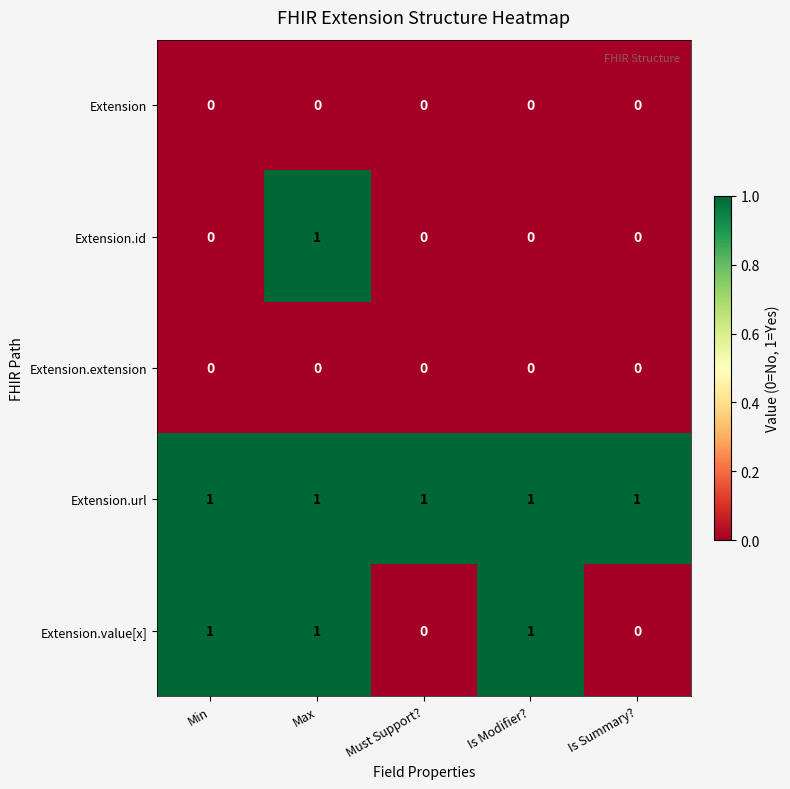

Reading left to right, what are all the values shown in this chart?

Extension: Min=0	Max=0	Must Support?=0	Is Modifier?=0	Is Summary?=0
Extension.id: Min=0	Max=1	Must Support?=0	Is Modifier?=0	Is Summary?=0
Extension.extension: Min=0	Max=0	Must Support?=0	Is Modifier?=0	Is Summary?=0
Extension.url: Min=1	Max=1	Must Support?=1	Is Modifier?=1	Is Summary?=1
Extension.value[x]: Min=1	Max=1	Must Support?=0	Is Modifier?=1	Is Summary?=0